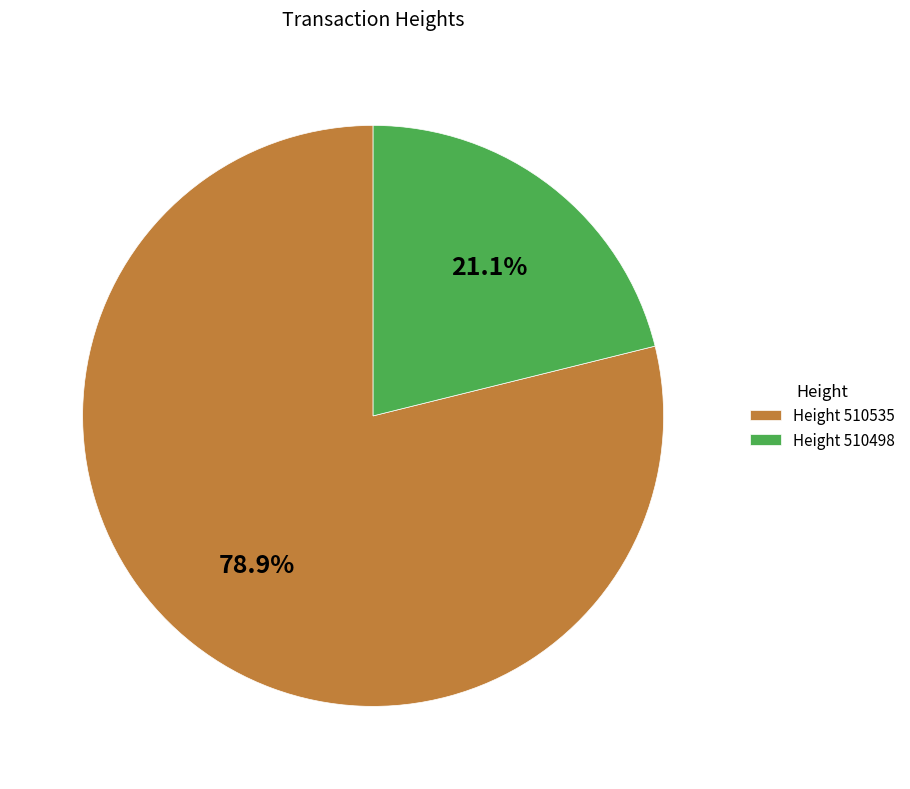

Rank the categories by value from highest to lowest.

Height 510535, Height 510498